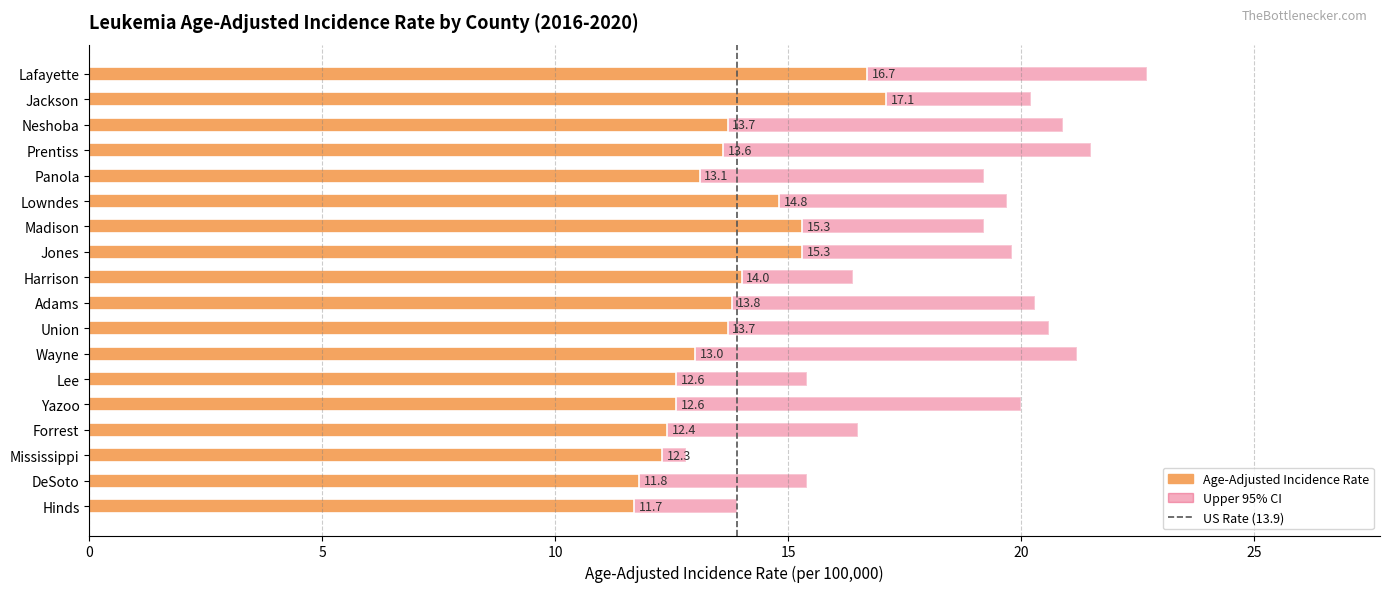

Which series has the largest total across all categories?

Upper 95% CI